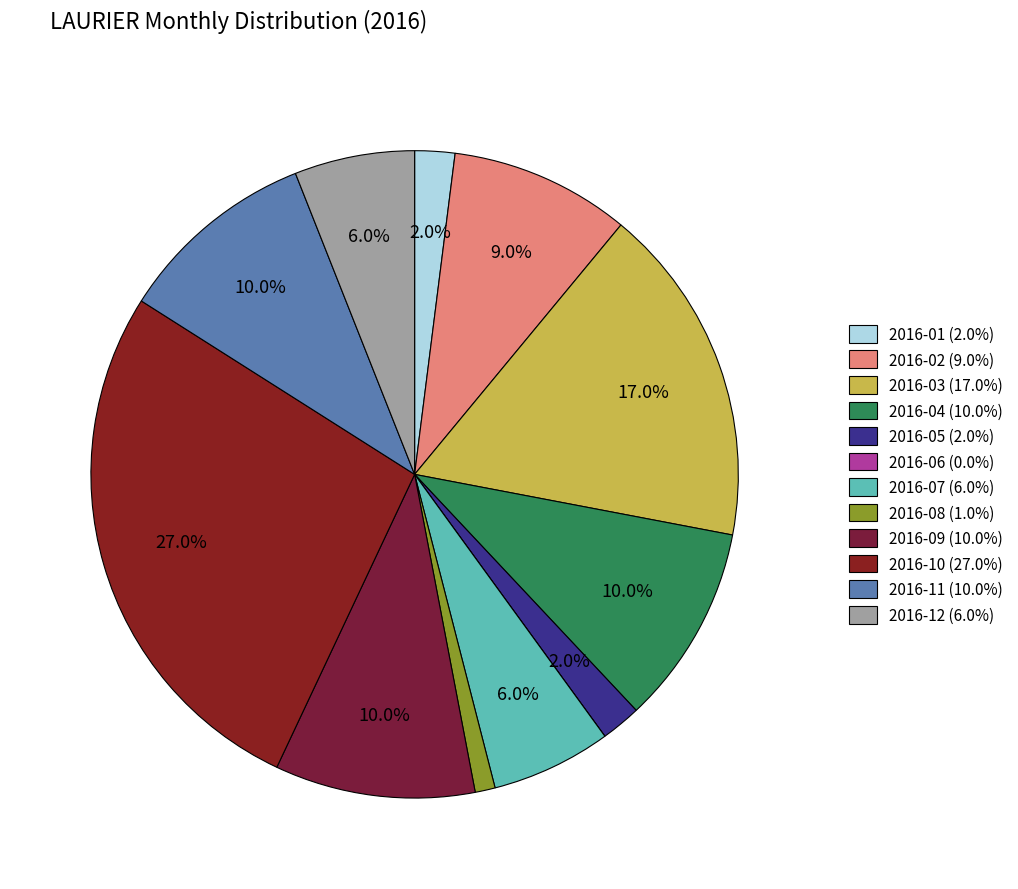

How much of the chart is everything except 2016-09?

90.0%